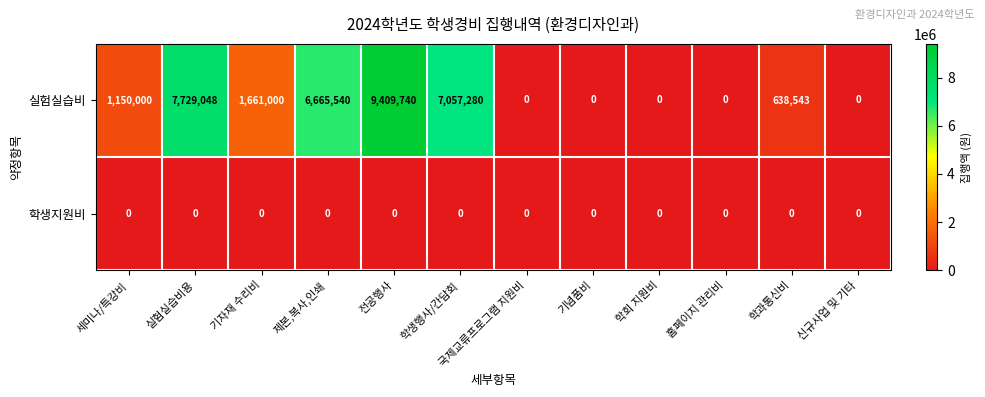

At which category is the sum across all series the highest?

전공행사